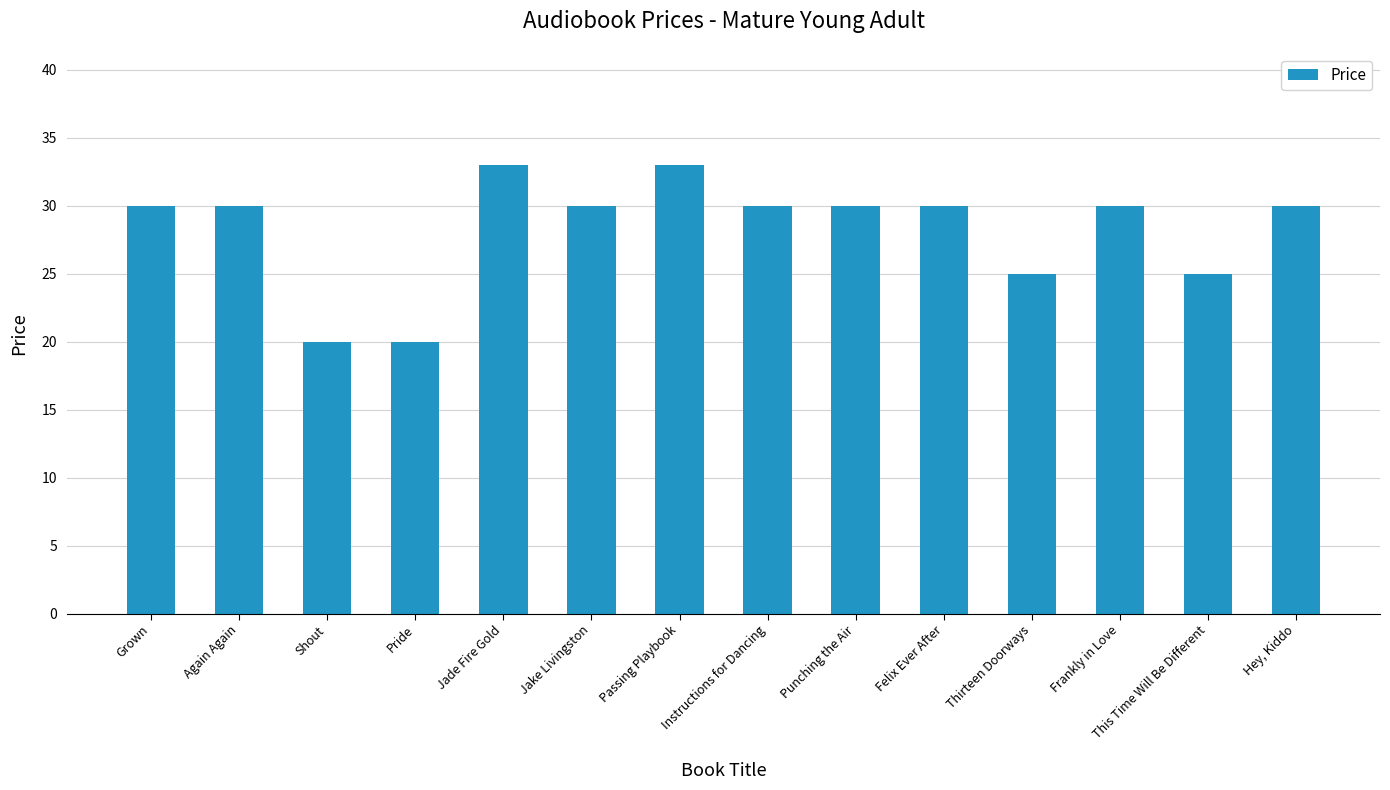

What is the ratio of the value at Passing Playbook to the value at Punching the Air?

1.1